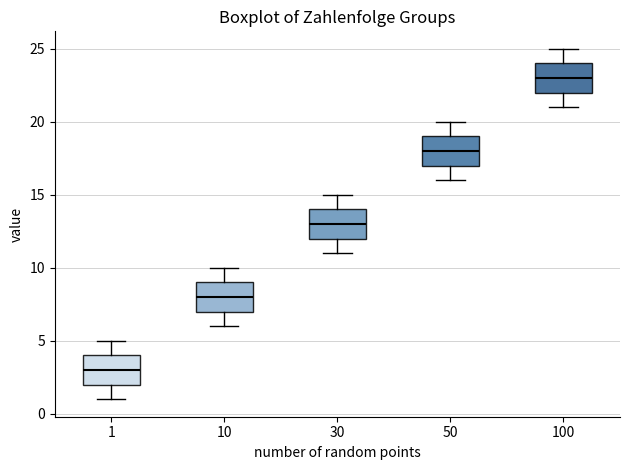

Reading left to right, read every box against the y-axis: the position of its median line, the range the box covers, and the ends of its whiskers. The values are not printed on the chart, so give them approximately, as read against the axis.

1: median 3, box 2 to 4, whiskers 1 to 5
10: median 8, box 7 to 9, whiskers 6 to 10
30: median 13, box 12 to 14, whiskers 11 to 15
50: median 18, box 17 to 19, whiskers 16 to 20
100: median 23, box 22 to 24, whiskers 21 to 25